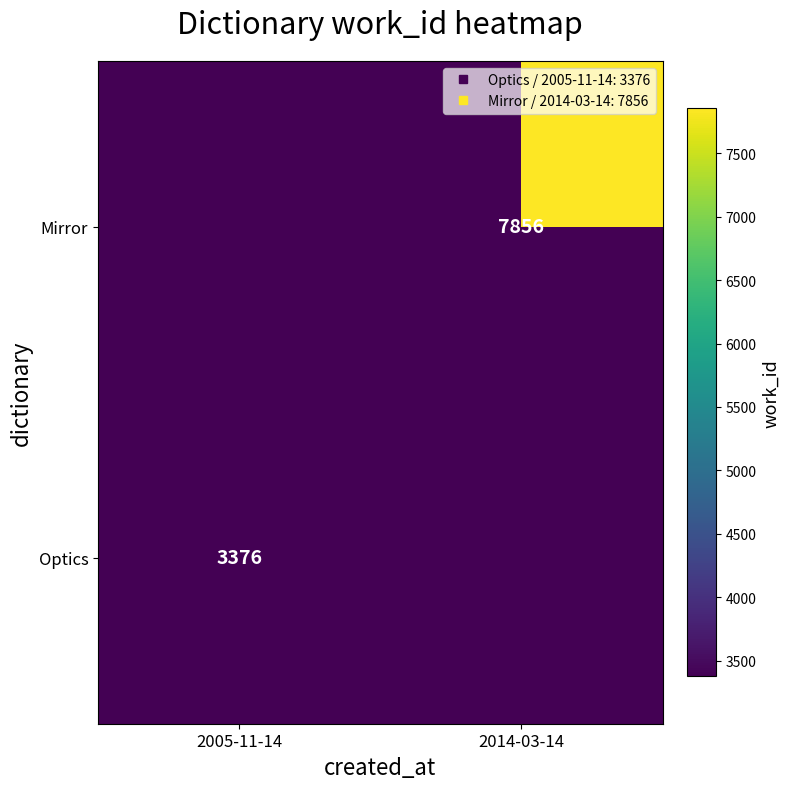

Between 2005-11-14 and 2014-03-14, which is larger?

2014-03-14